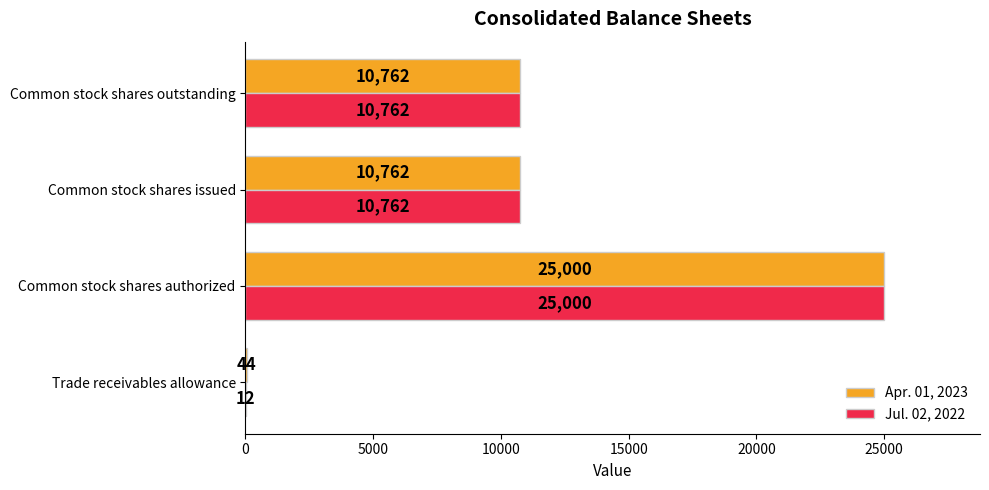

Which category has the highest value across all series?

Common stock shares authorized